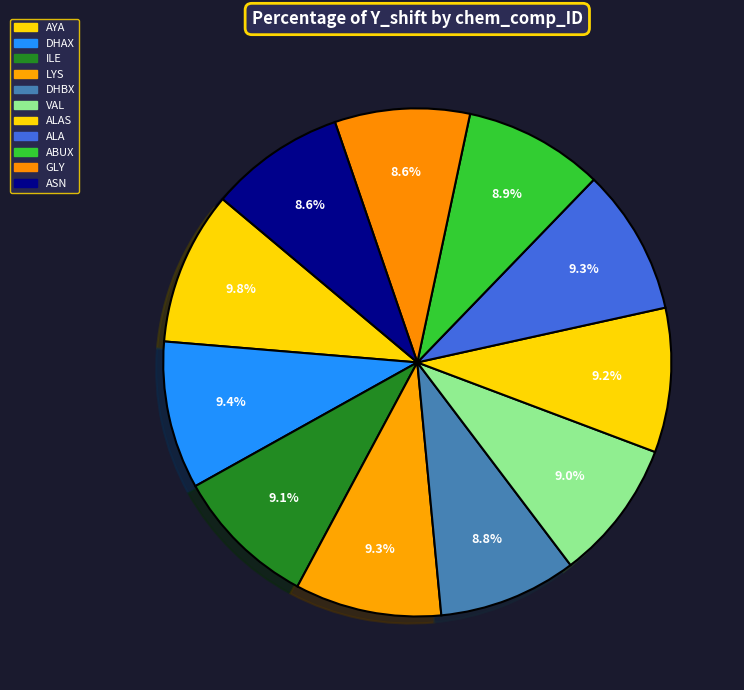

The AYA slice represents 10% of the pie. True or false?

True